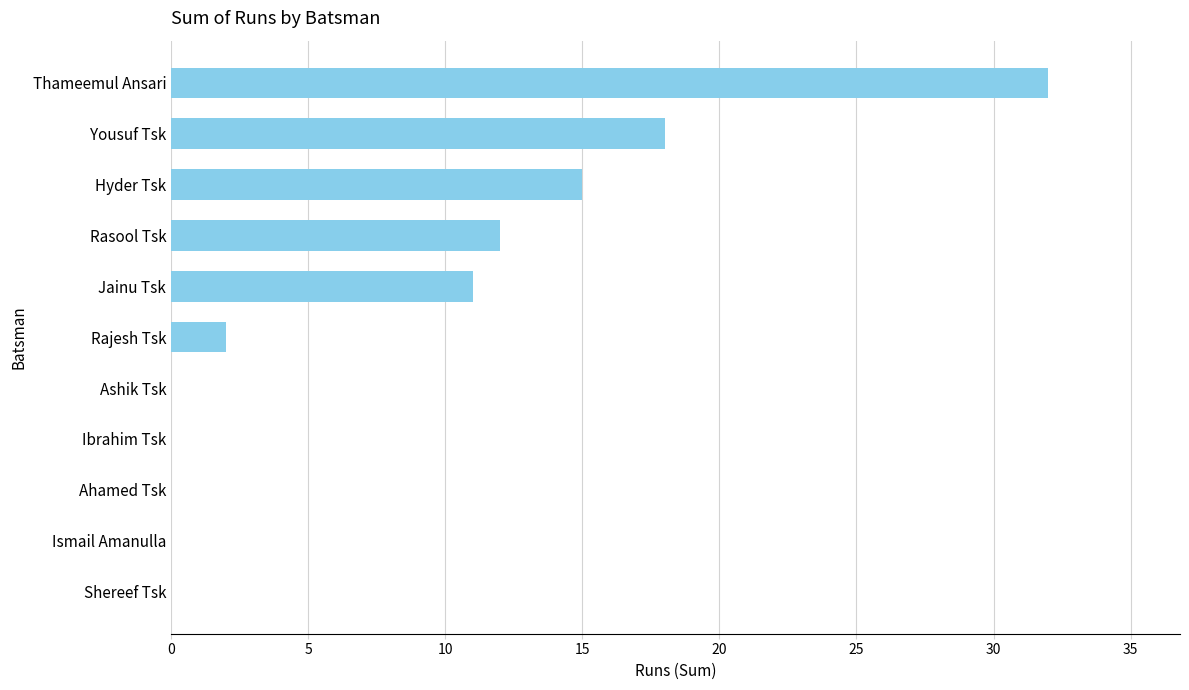

Where is the data nearest to the value 16?

Hyder Tsk